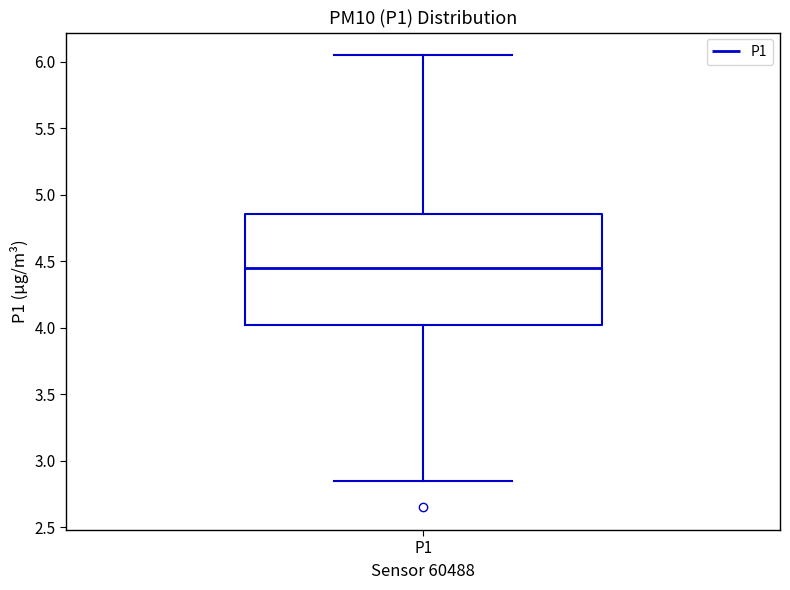

Where does the upper whisker of the box for P1 end on the y-axis? The values are not printed on the chart, so give them approximately, as read against the axis.

6.05